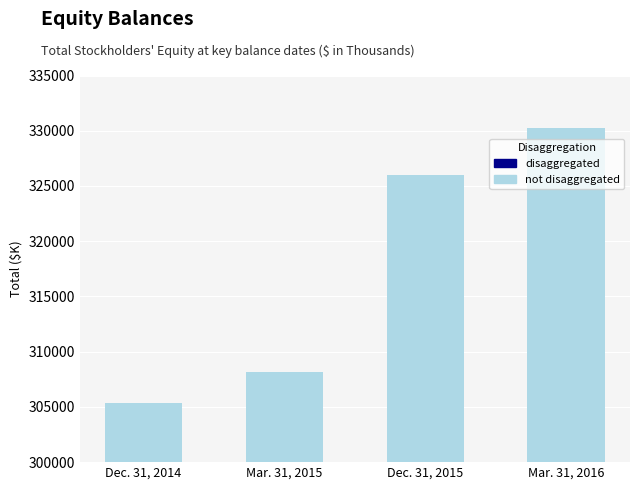

At which label is the value closest to 317816?

Dec. 31, 2015